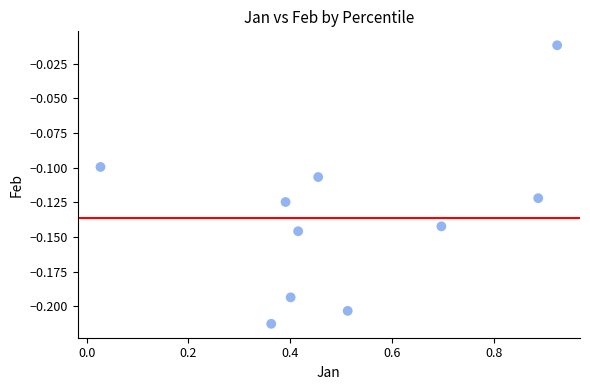

What is the range of X values (max minus min)?

0.9